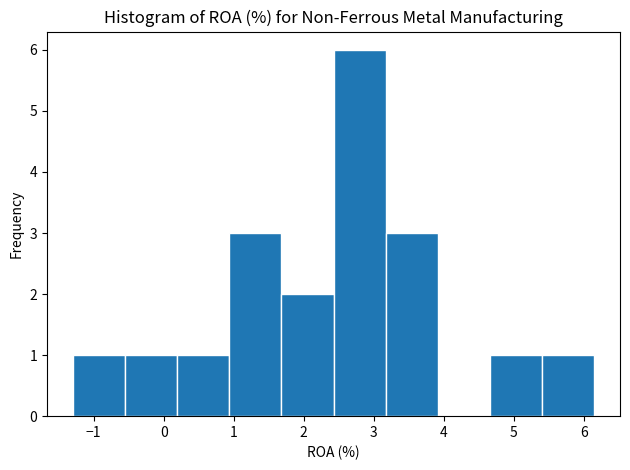

Reading left to right, transcribe this chart: for each bar, give the range it covers on the x-axis and its height. Neither the bar edges nor the heights are printed on the chart, so give them approximately, as read against the axes.

-1.3 to -0.5: 1
-0.5 to 0.2: 1
0.2 to 0.9: 1
0.9 to 1.7: 3
1.7 to 2.4: 2
2.4 to 3.2: 6
3.2 to 3.9: 3
3.9 to 4.7: 0
4.7 to 5.4: 1
5.4 to 6.1: 1